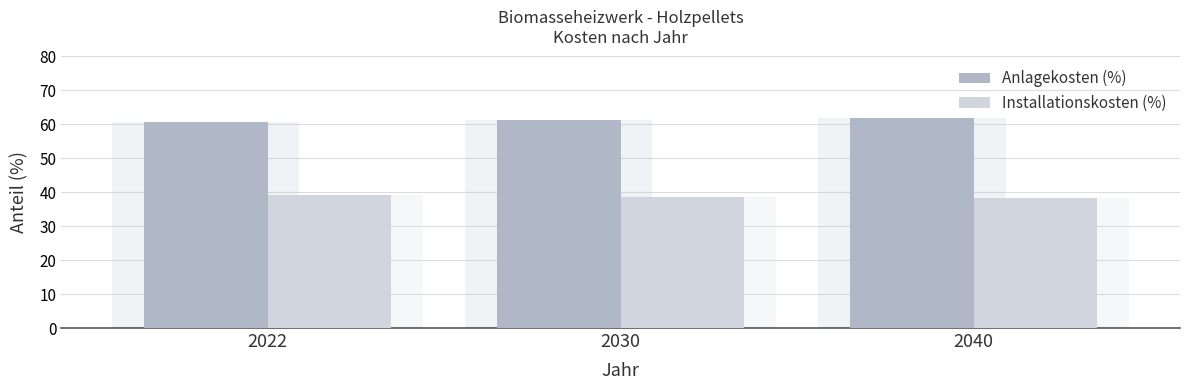

Which series has the widest spread of values?

Anlagekosten (%)